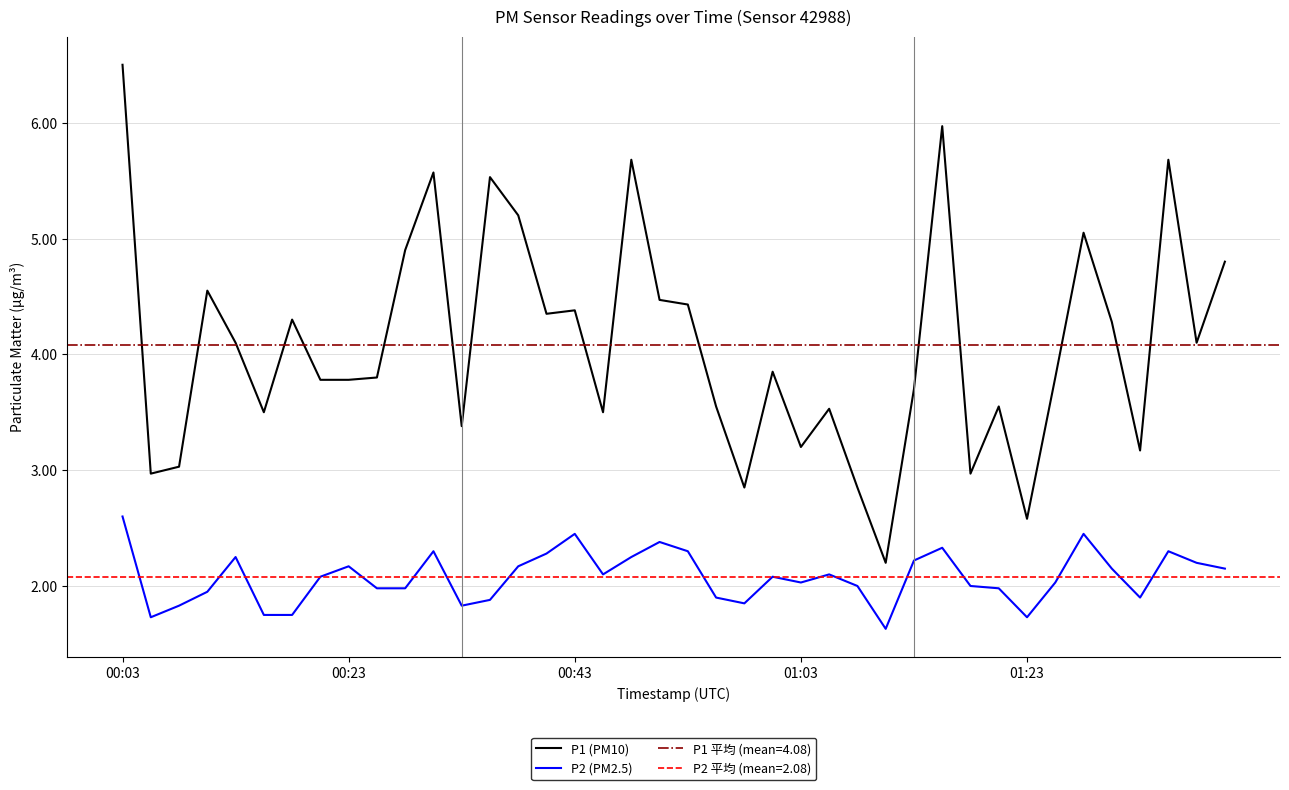

True or false: P1 (PM10) and P2 (PM2.5) cross at least once.

False